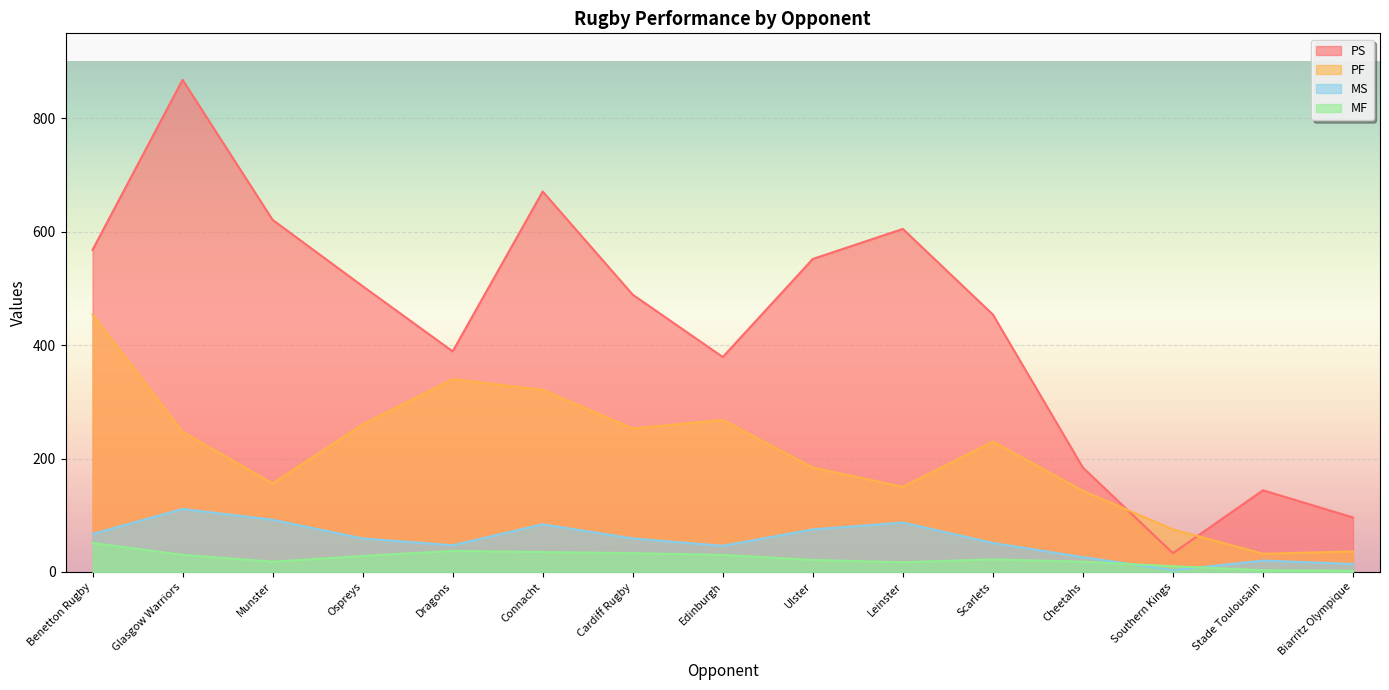

Does the chart display data point markers on the line(s)?

No